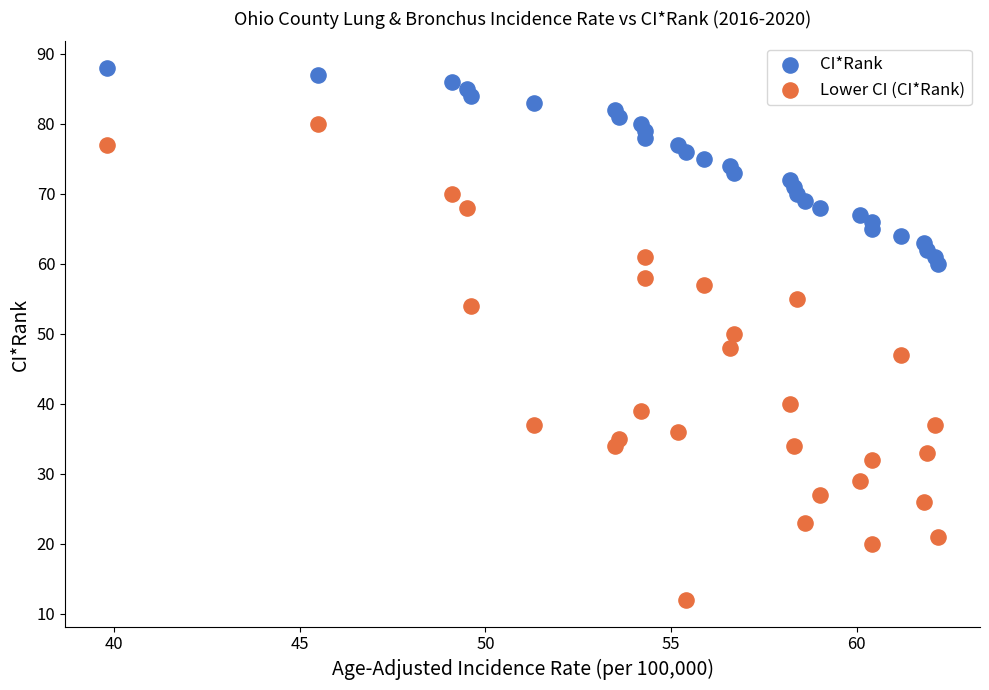

Which series reaches the minimum Y coordinate?

Lower CI (CI*Rank)